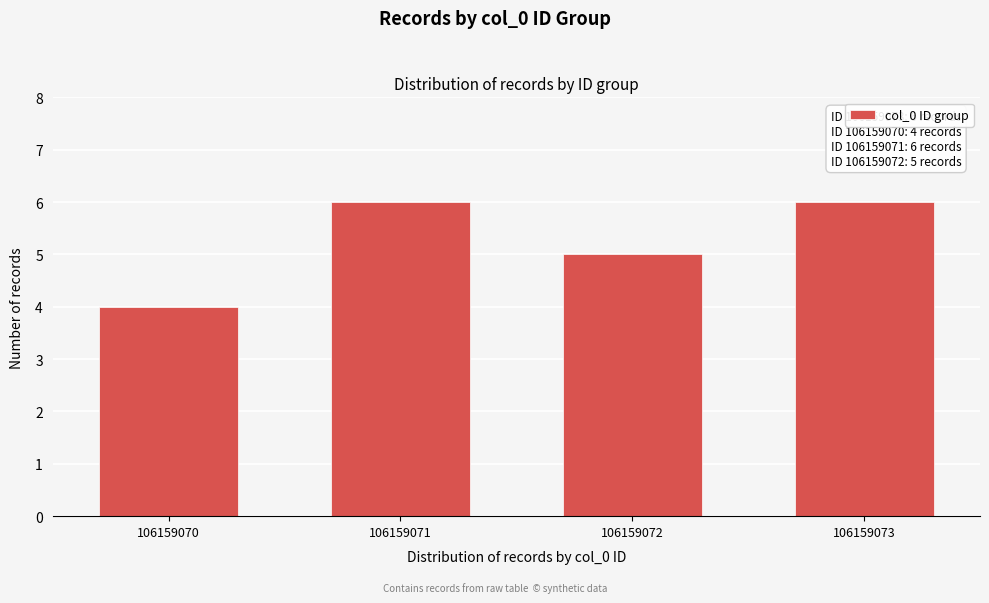

Reading left to right, list all the values displayed in this chart.

4	6	5	6